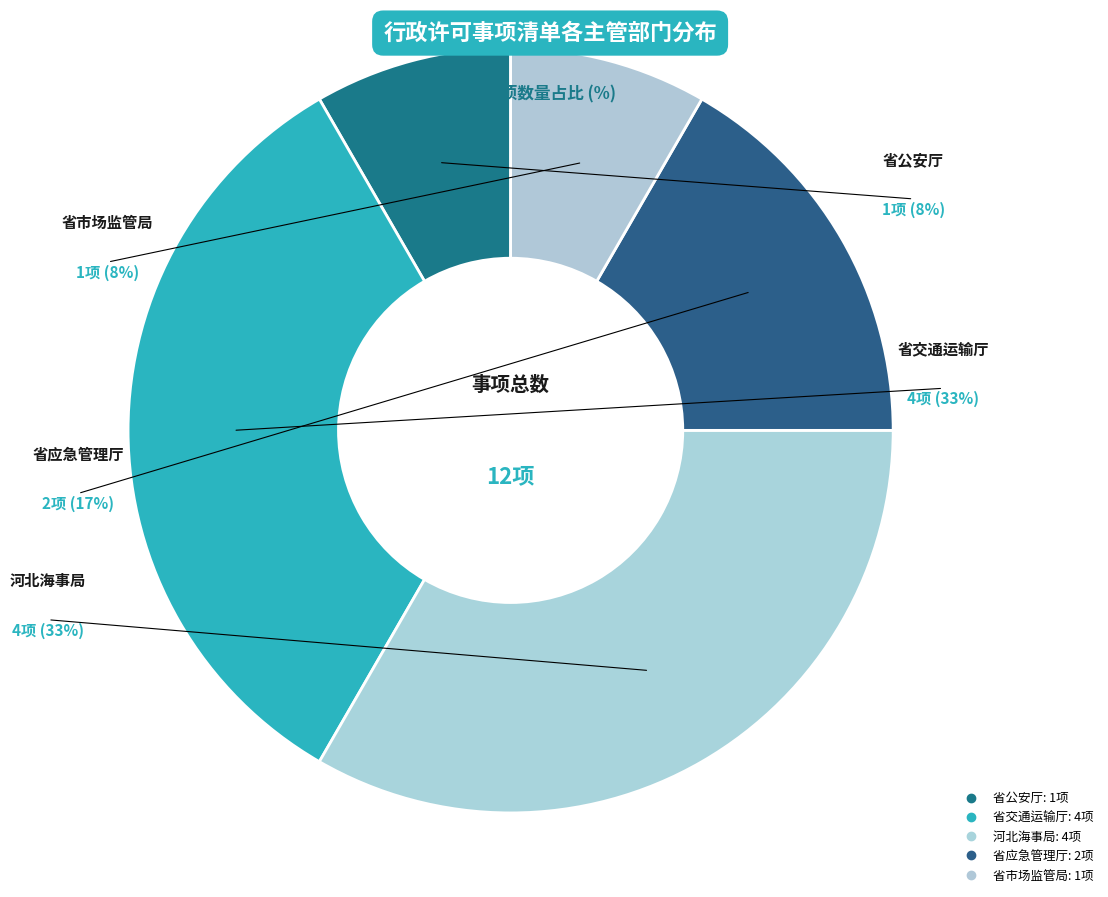

Rank the categories by value from highest to lowest.

省交通运输厅, 河北海事局, 省应急管理厅, 省公安厅, 省市场监管局